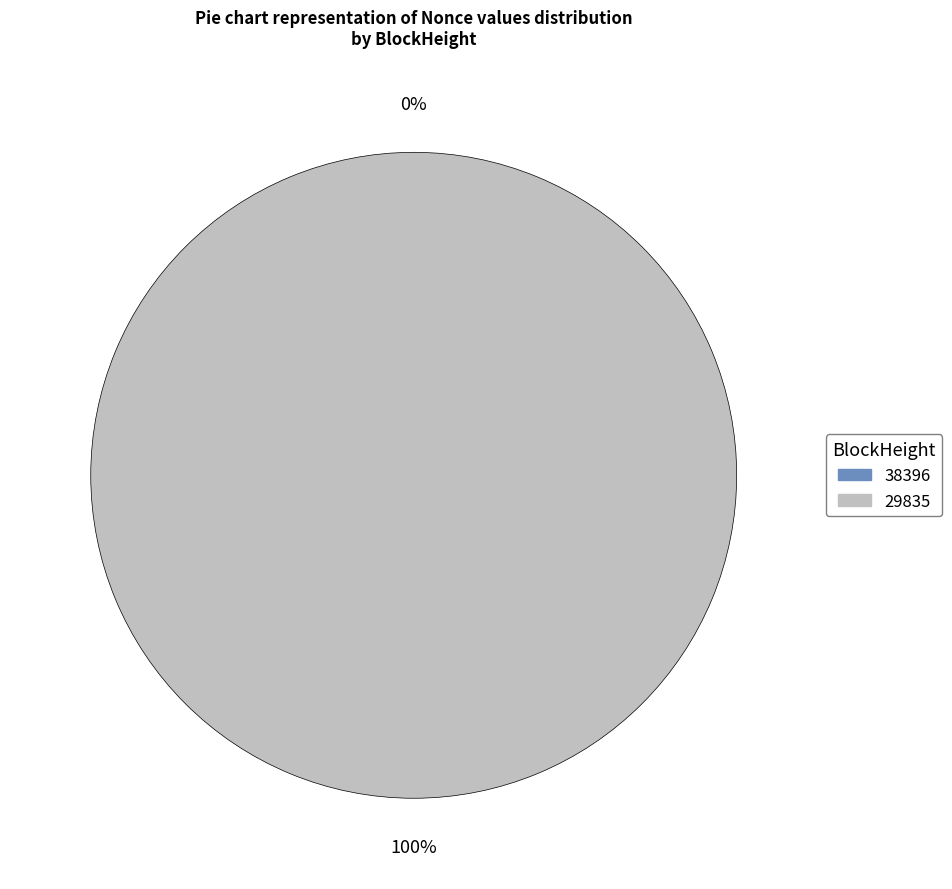

Count the number of slices in the pie.

2